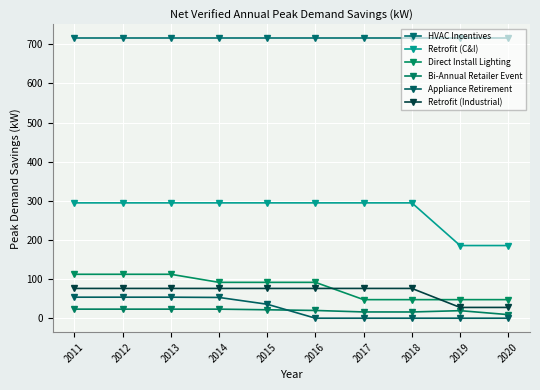

Reading right to left, extract all data points from this chart.

HVAC Incentives: 715.0	715.0	715.0	715.0	715.0	715.0	715.0	715.0	715.0	715.0
Retrofit (C&I): 185.7	185.7	294.7	294.7	294.7	294.7	294.7	294.7	294.7	294.7
Direct Install Lighting: 47.4	47.4	47.4	47.4	91.6	91.6	91.6	112.2	112.2	112.2
Bi-Annual Retailer Event: 9.1	19.3	15.9	16.0	19.8	21.5	23.1	23.1	23.1	23.1
Appliance Retirement: 0.0	0.0	0.0	0.0	0.0	35.7	53.0	53.7	53.7	53.7
Retrofit (Industrial): 27.5	27.5	76.1	76.1	76.1	76.1	76.1	76.1	76.1	76.1